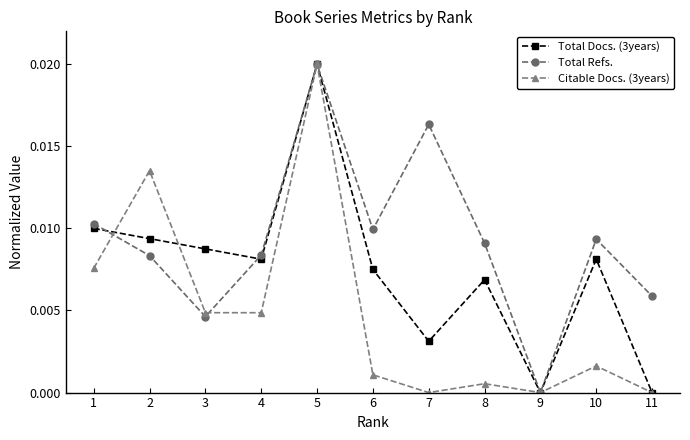

List the series in order of their overall mean, highest first.

Total Refs., Total Docs. (3years), Citable Docs. (3years)